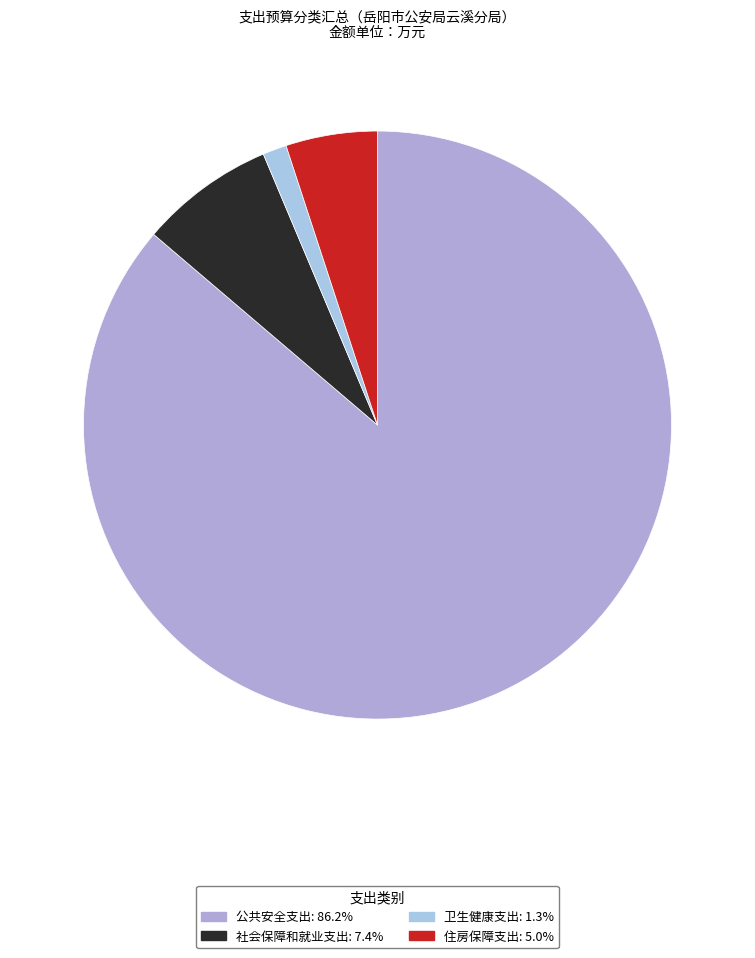

Does 卫生健康支出 account for over 50% of the chart?

No